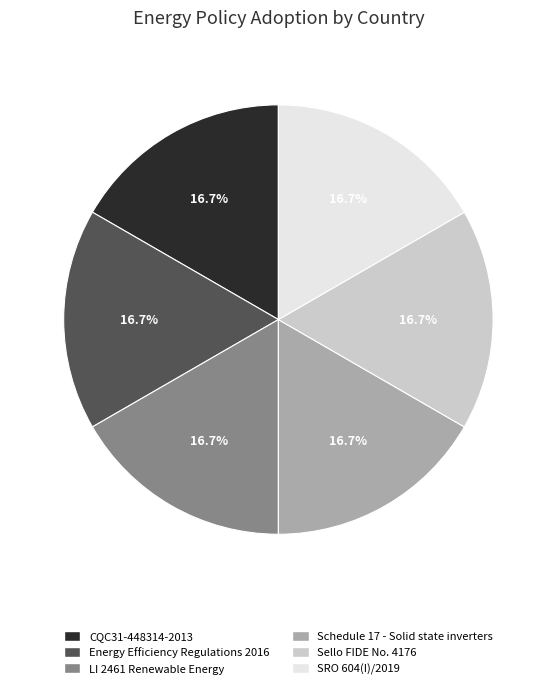

What is the ratio of the value at Energy Efficiency Regulations 2016 to the value at Sello FIDE No. 4176?

1.0